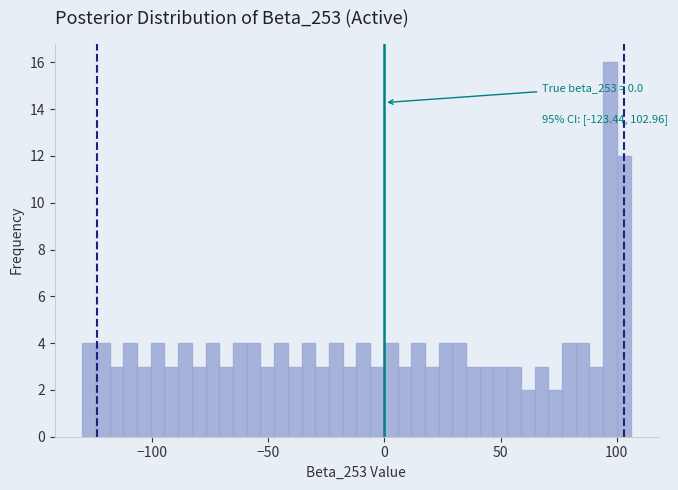

Around what value on the x-axis is the tallest bar? Give the approximate position of its centre, as read against the axis.

95